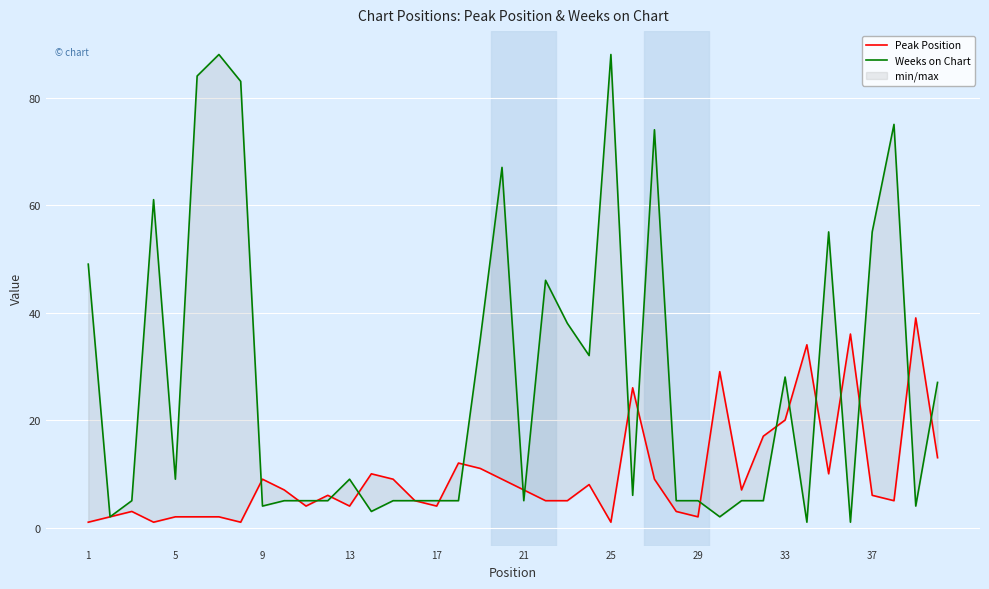

True or false: Weeks on Chart has more than 2 interior local peaks.

True